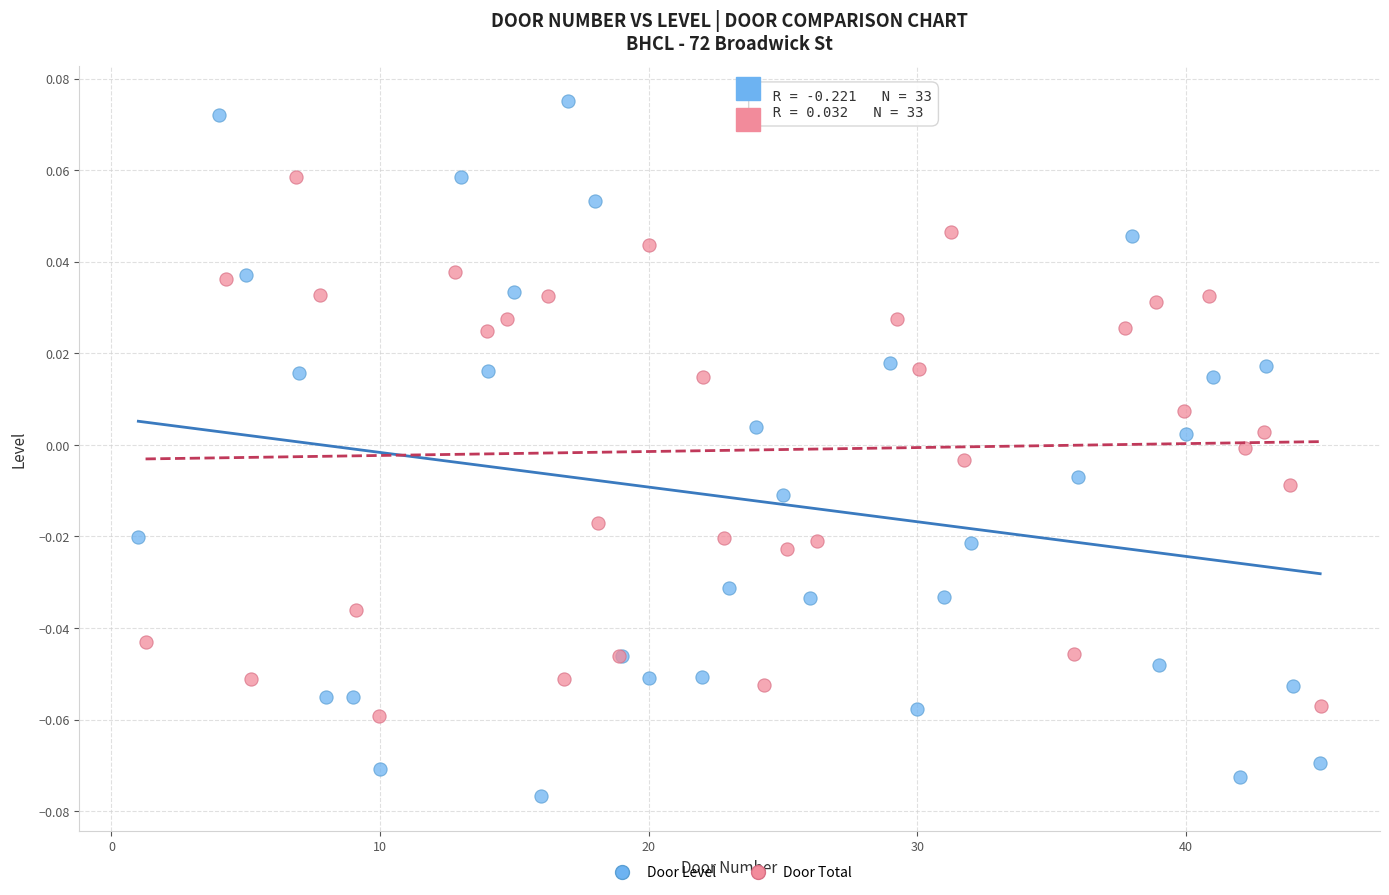

Which series has the widest spread of Y values?

Door Level